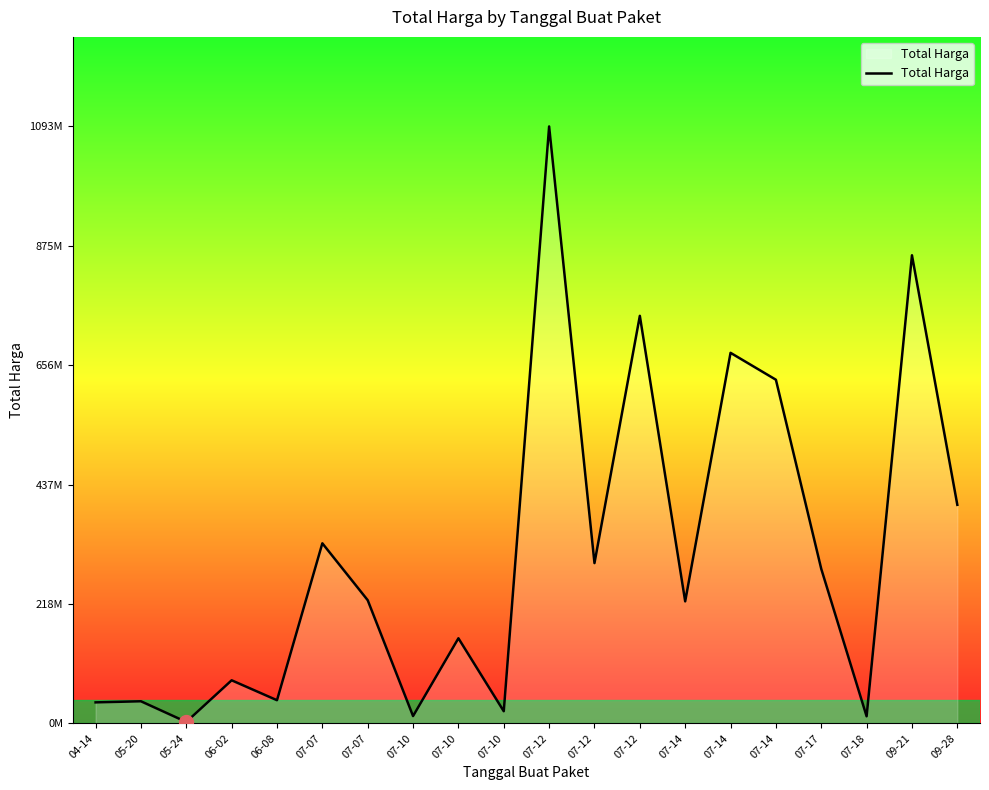

Where is the first local maximum?

05-20